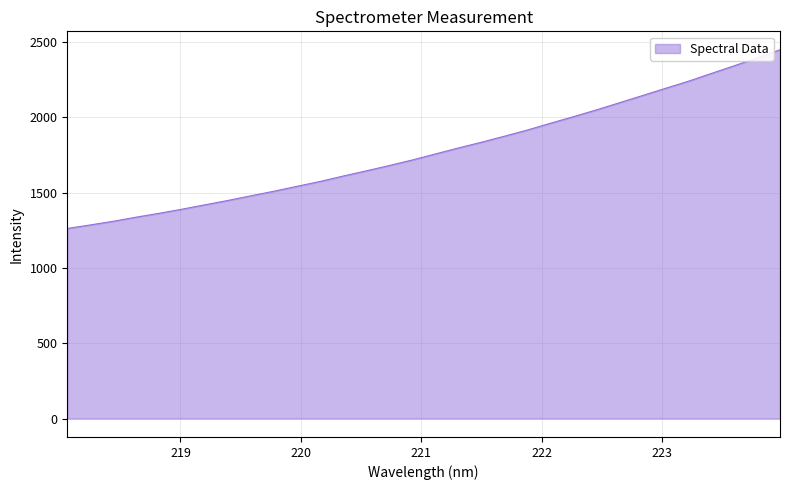

What is the average value?

1778.9